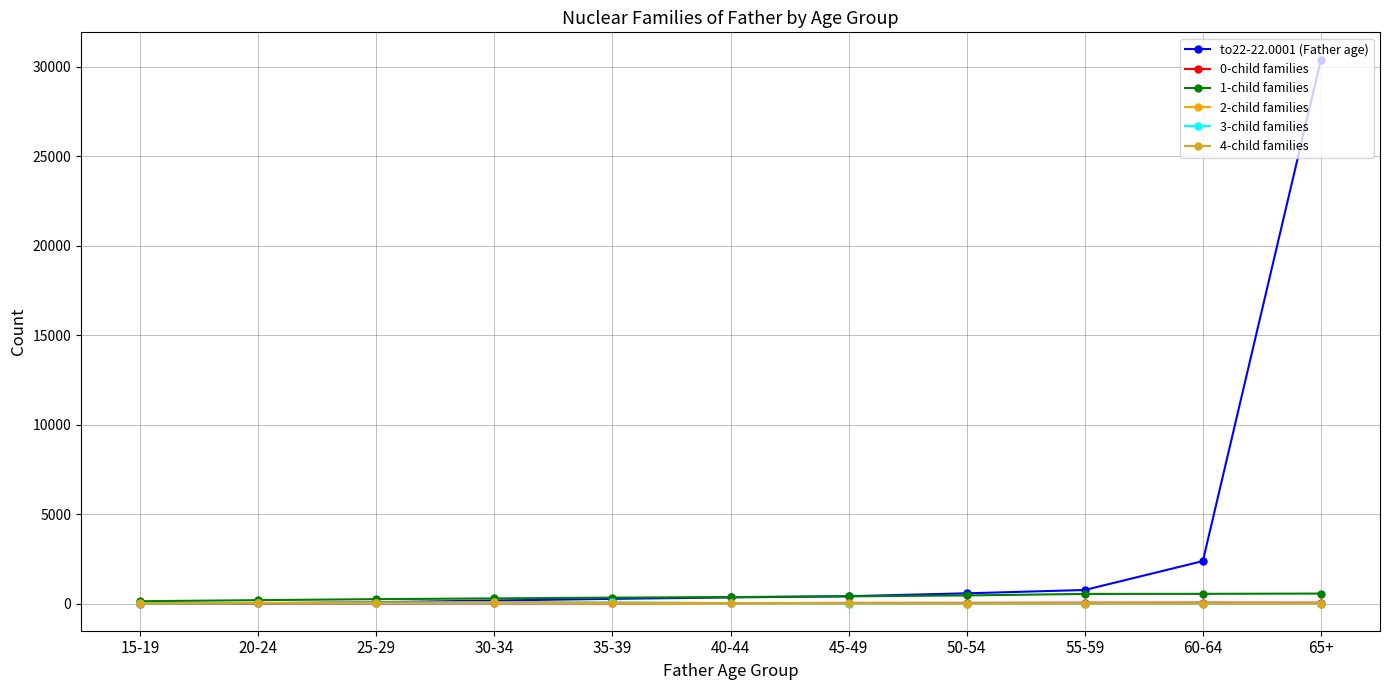

Which series has the largest total across all categories?

to22-22.0001 (Father age)